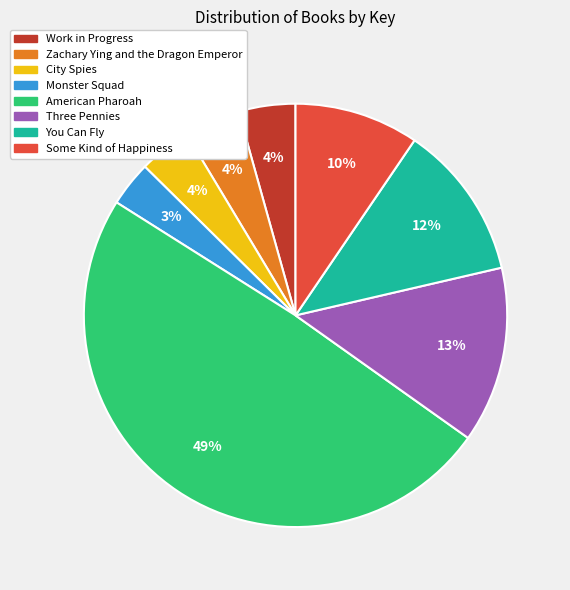

Do City Spies and Zachary Ying and the Dragon Emperor together represent more than half of the pie?

No